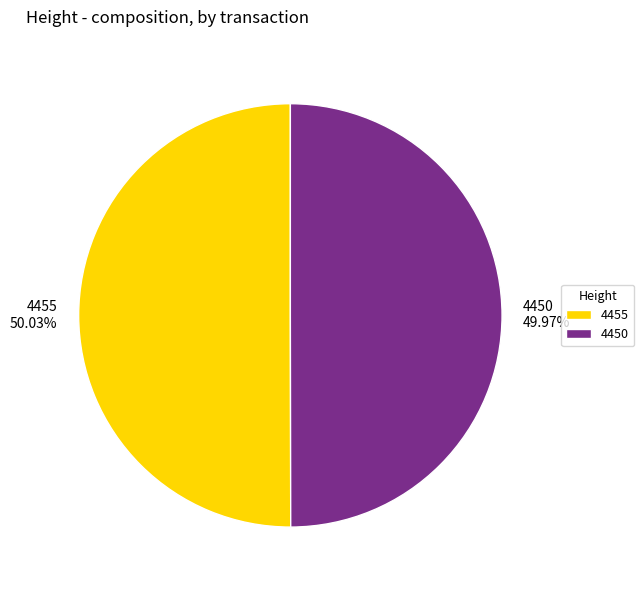

How many segments does this pie chart have?

2